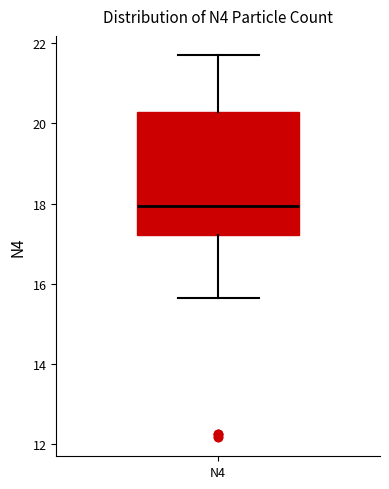

Read this box plot against the y-axis: the position of the median line, the range covered by the box, and the ends of both whiskers. The values are not printed on the chart, so give them approximately, as read against the axis.

median 18.0, box 17.2 to 20.2, whiskers 15.6 to 21.8